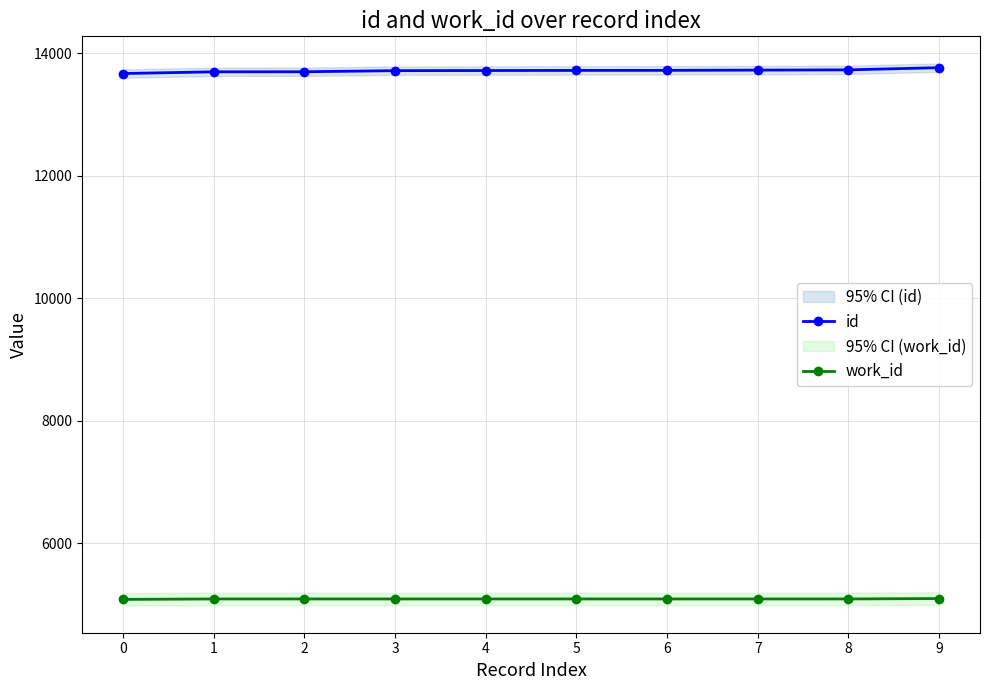

Rank the categories by id value from lowest to highest.

0, 1, 2, 3, 4, 5, 6, 7, 8, 9